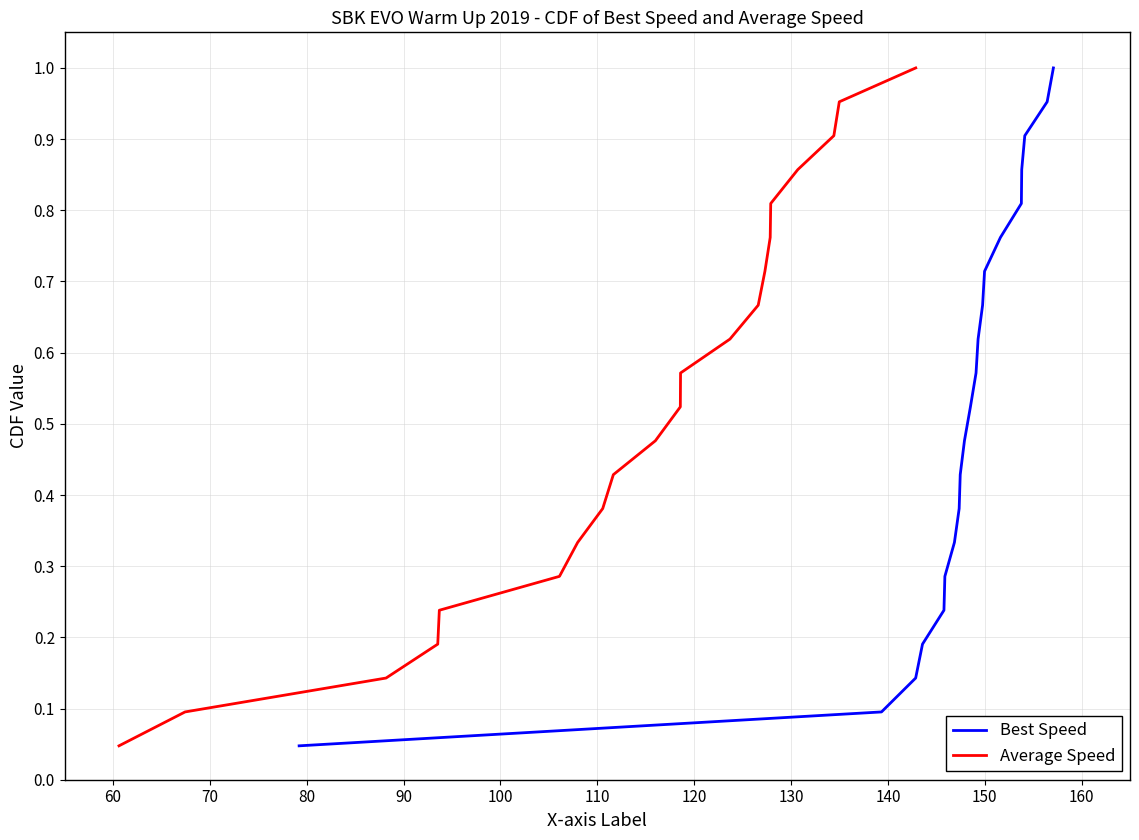

True or false: Average Speed and Best Speed cross at least once.

False